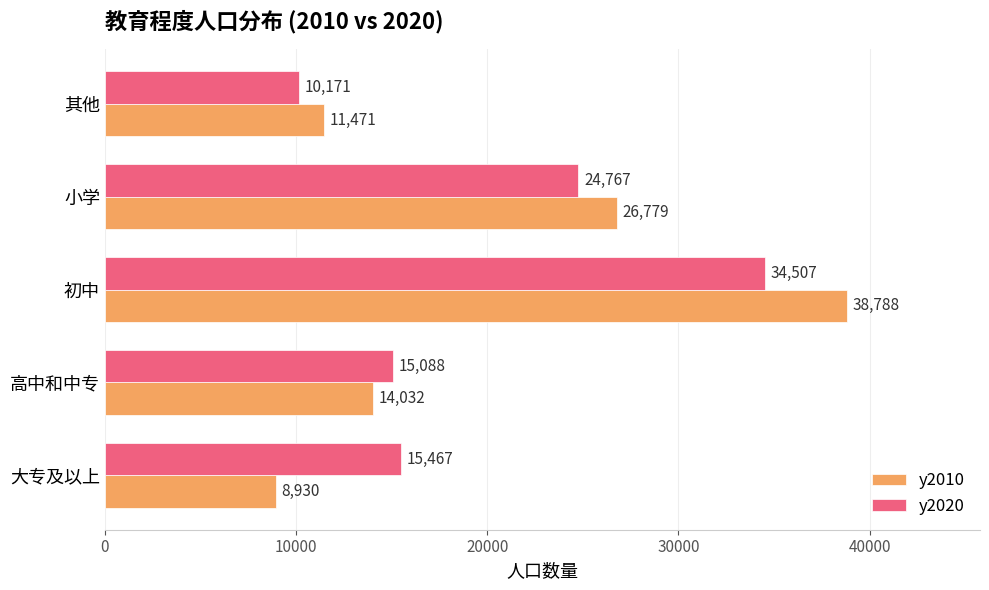

What is the difference between the y2020 values at 初中 and 高中和中专?

19419